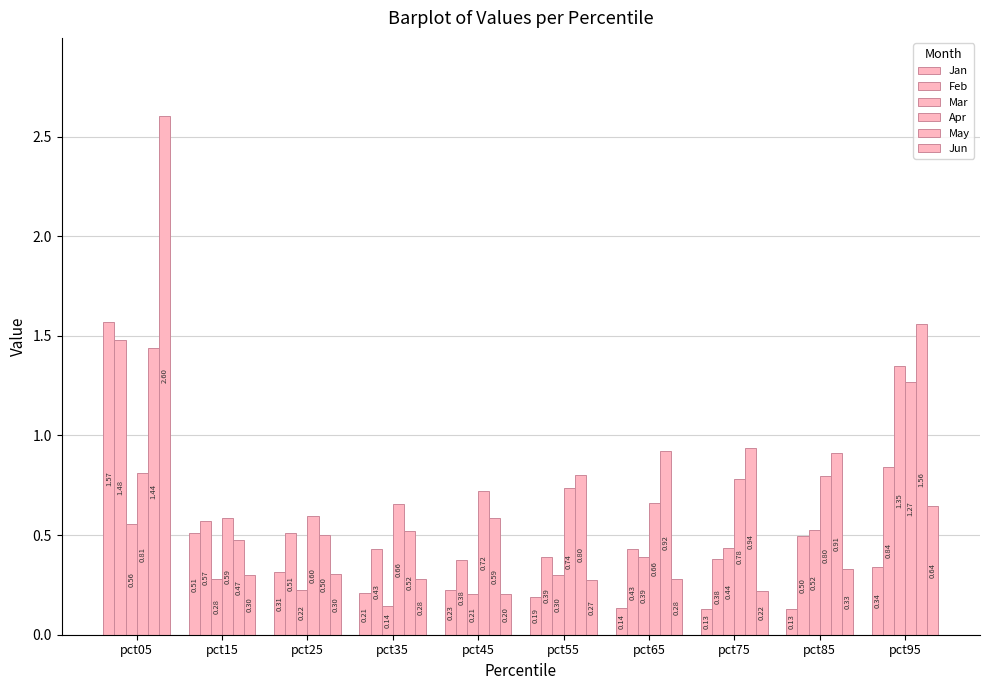

At which label does May reach its minimum?

pct15